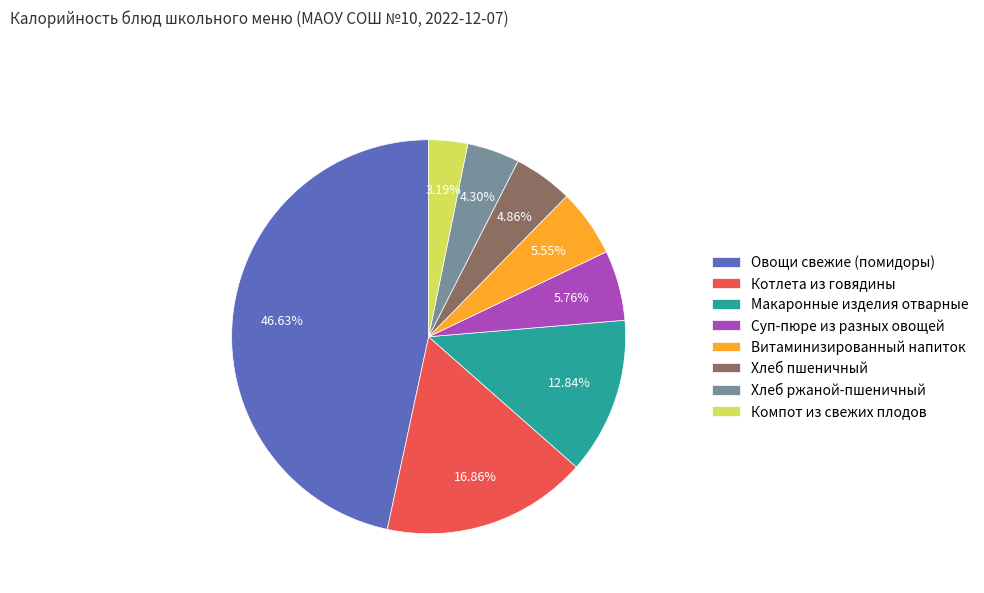

The Хлеб пшеничный slice represents 10% of the pie. True or false?

False